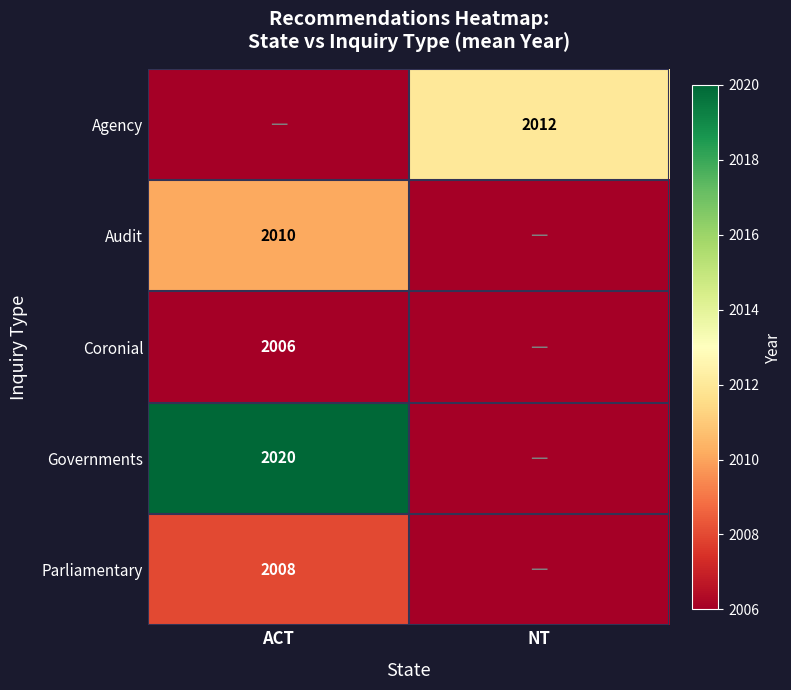

What is the maximum value shown in the chart?

2020.0